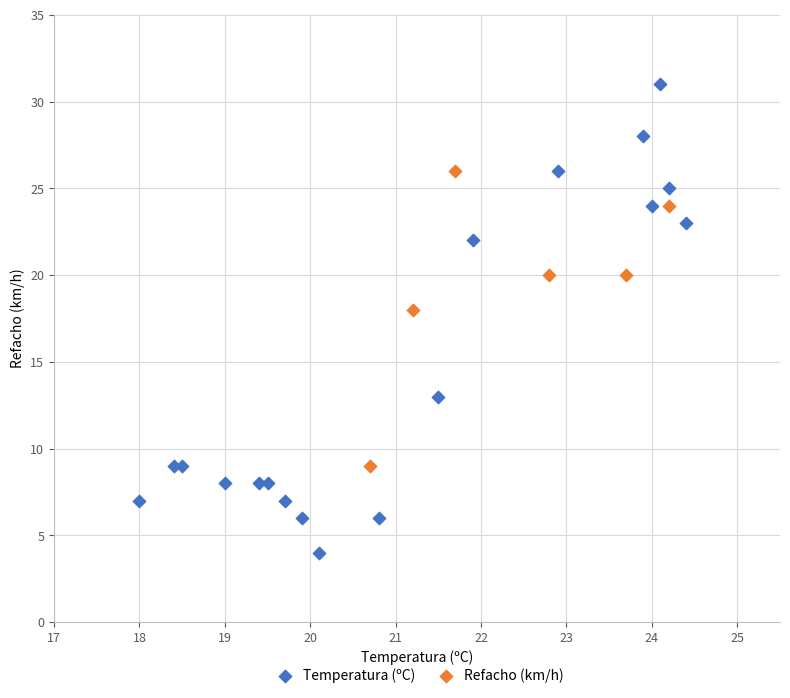

Which series reaches the minimum Y coordinate?

Temperatura (ºC)